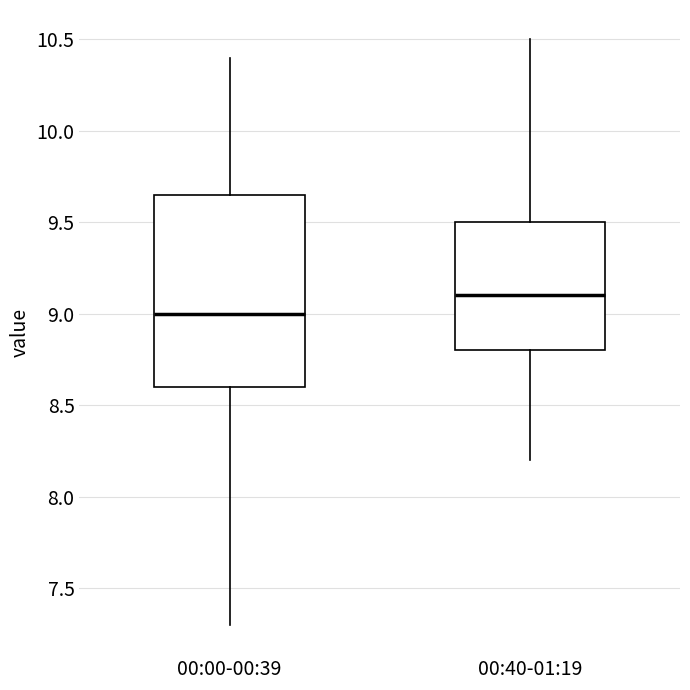

Which box's median line is the lowest?

00:00-00:39